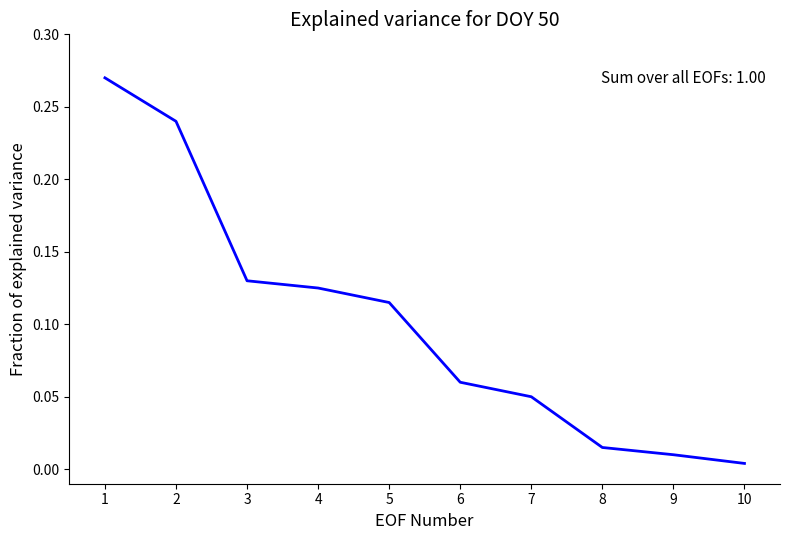

Is it true that the value at 1 is 0.2?

False